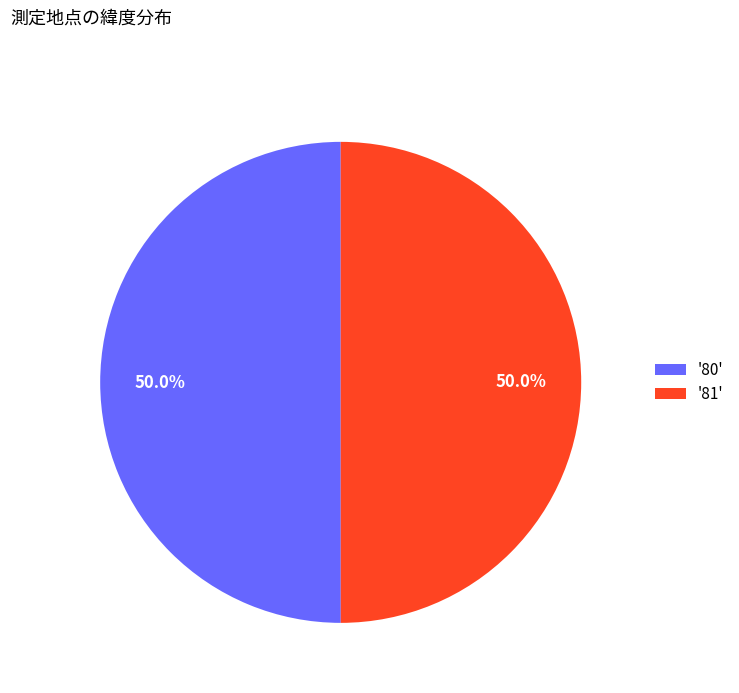

What is the ratio of the value at '81' to the value at '80'?

1.0